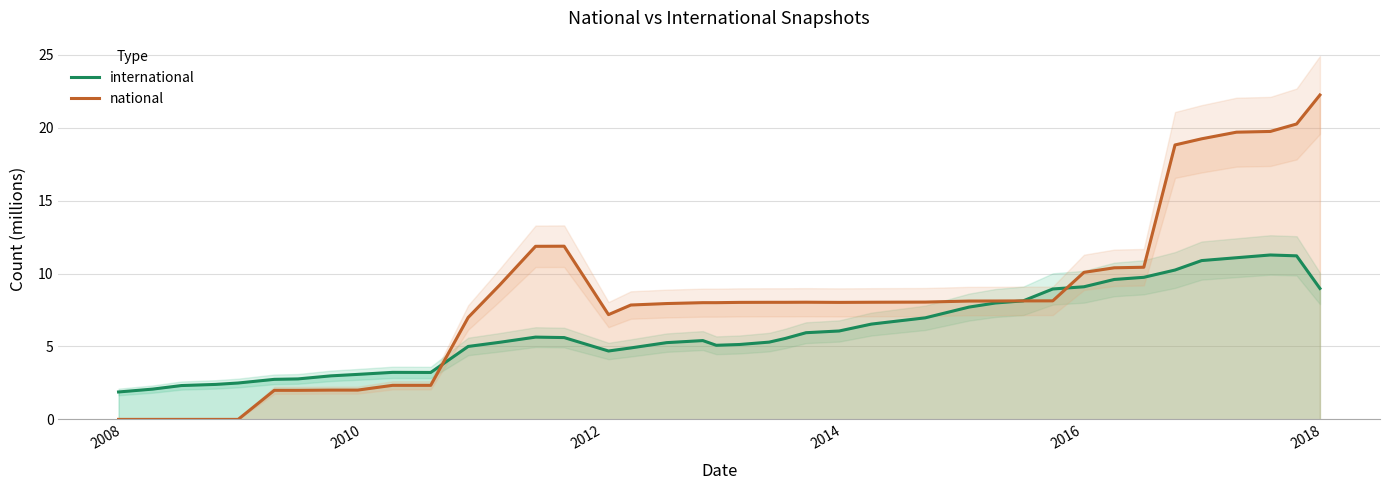

What is the minimum value for international?

1.9